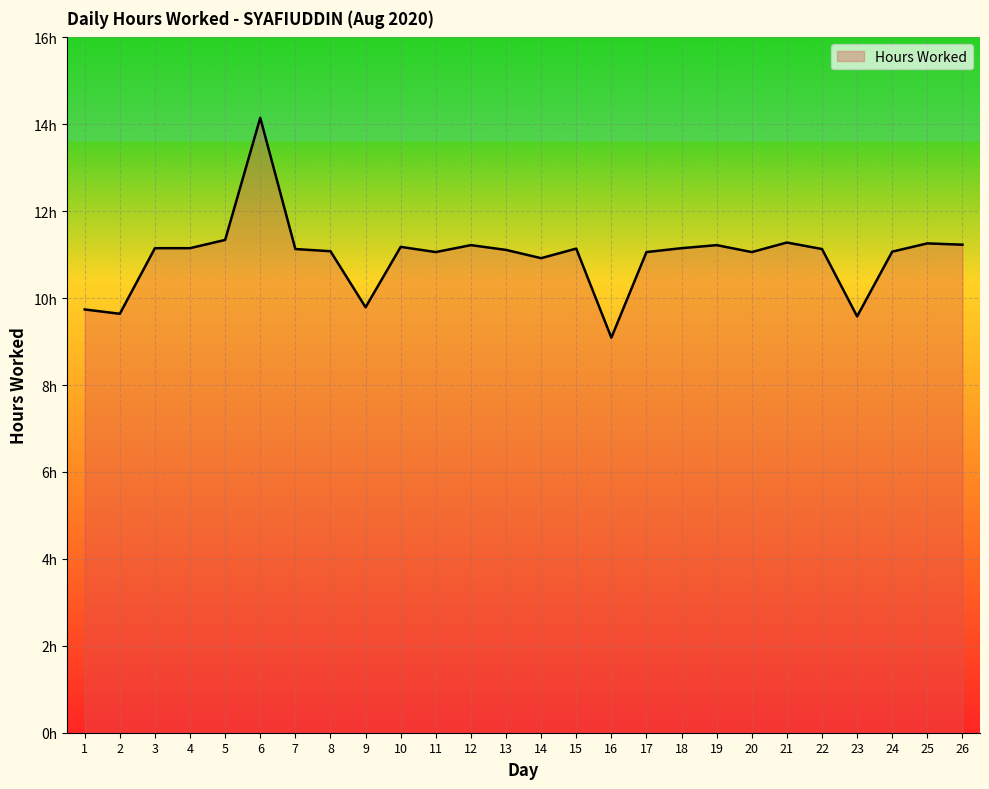

Is this an area chart (filled region under the line)?

Yes